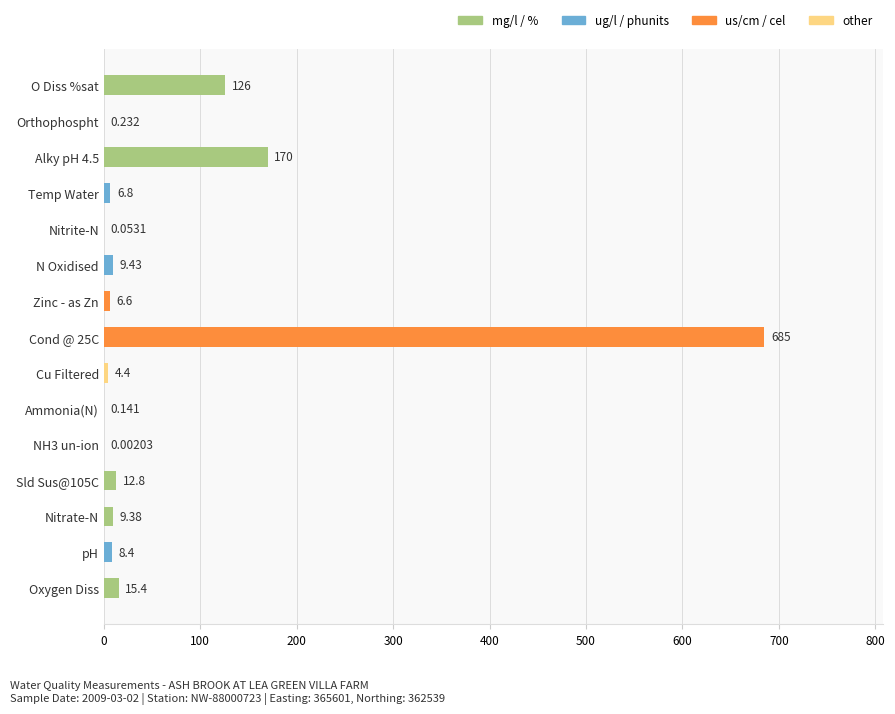

Which has a higher value, Orthophospht or O Diss %sat?

O Diss %sat